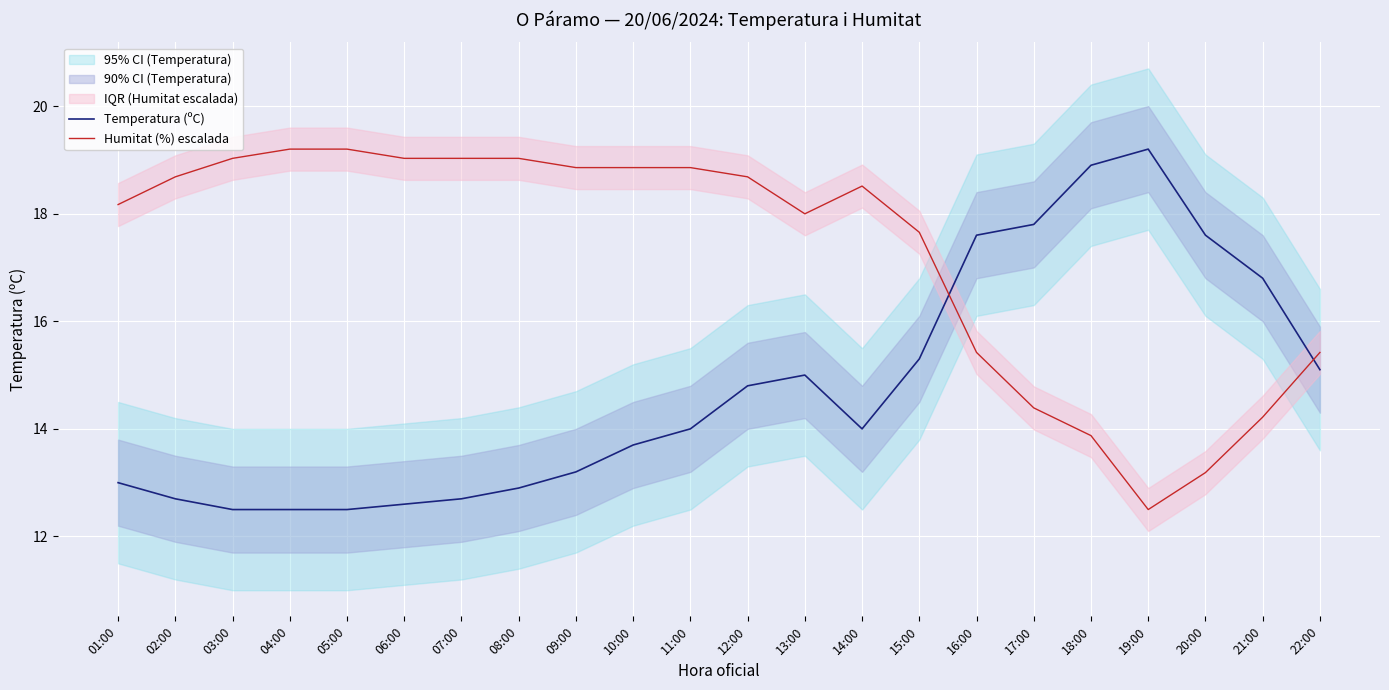

Reading right to left, list all the values displayed in this chart.

Temperatura (ºC): 22:00=15.1	21:00=16.8	20:00=17.6	19:00=19.2	18:00=18.9	17:00=17.8	16:00=17.6	15:00=15.3	14:00=14.0	13:00=15.0	12:00=14.8	11:00=14.0	10:00=13.7	09:00=13.2	08:00=12.9	07:00=12.7	06:00=12.6	05:00=12.5	04:00=12.5	03:00=12.5	02:00=12.7	01:00=13.0
Humitat (%) escalada: 22:00=15.4	21:00=14.2	20:00=13.2	19:00=12.5	18:00=13.9	17:00=14.4	16:00=15.4	15:00=17.7	14:00=18.5	13:00=18.0	12:00=18.7	11:00=18.9	10:00=18.9	09:00=18.9	08:00=19.0	07:00=19.0	06:00=19.0	05:00=19.2	04:00=19.2	03:00=19.0	02:00=18.7	01:00=18.2